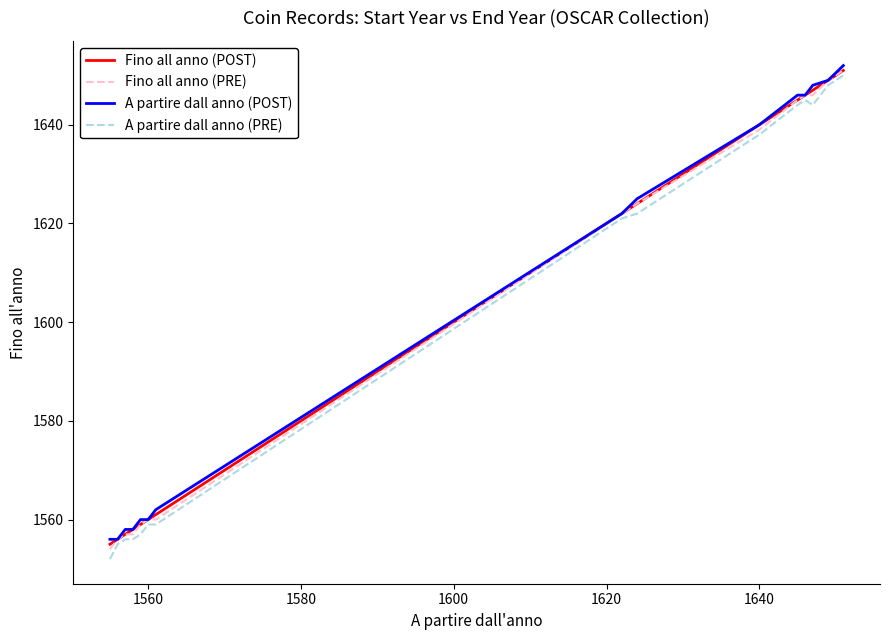

How many distinct data groups are displayed?

4